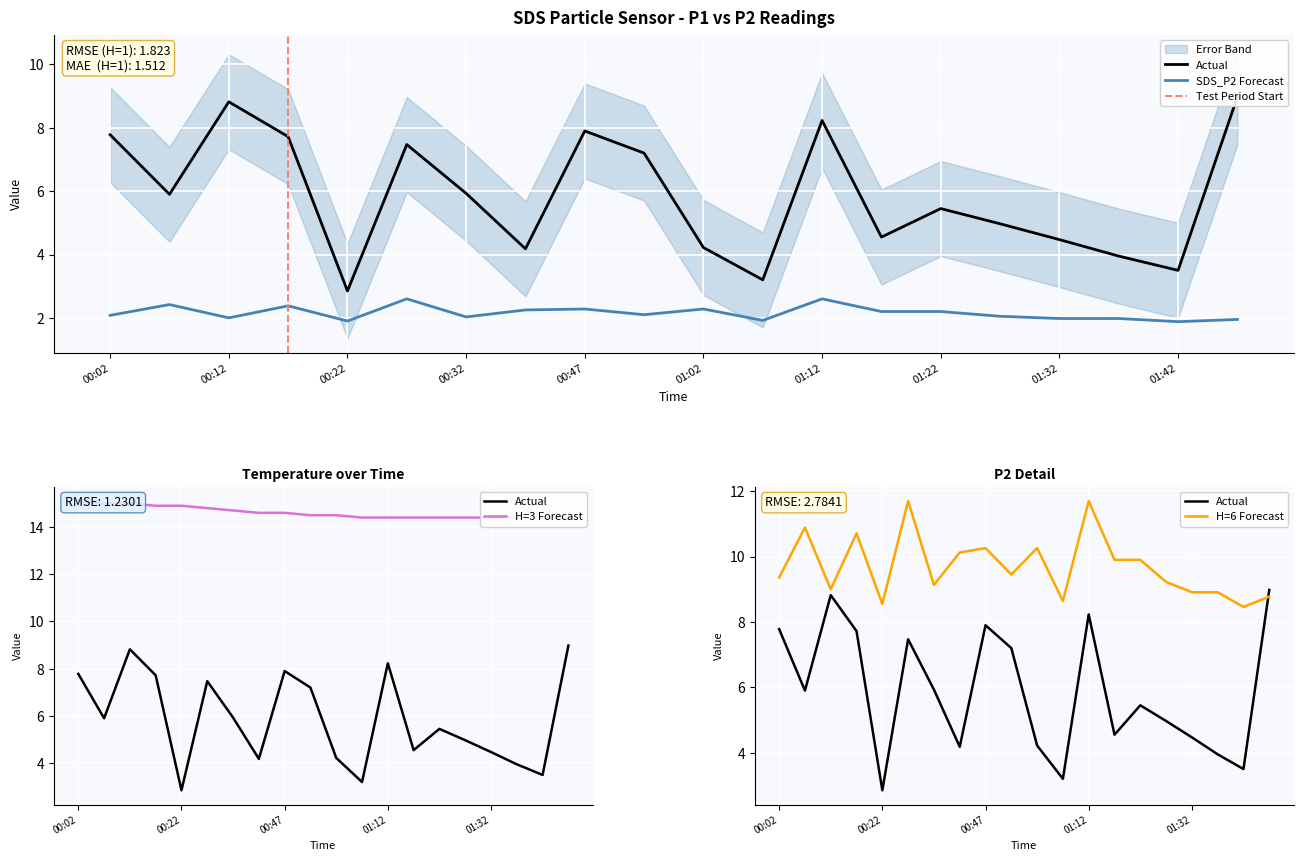

Where is Temp nearest to the value 14?

01:07